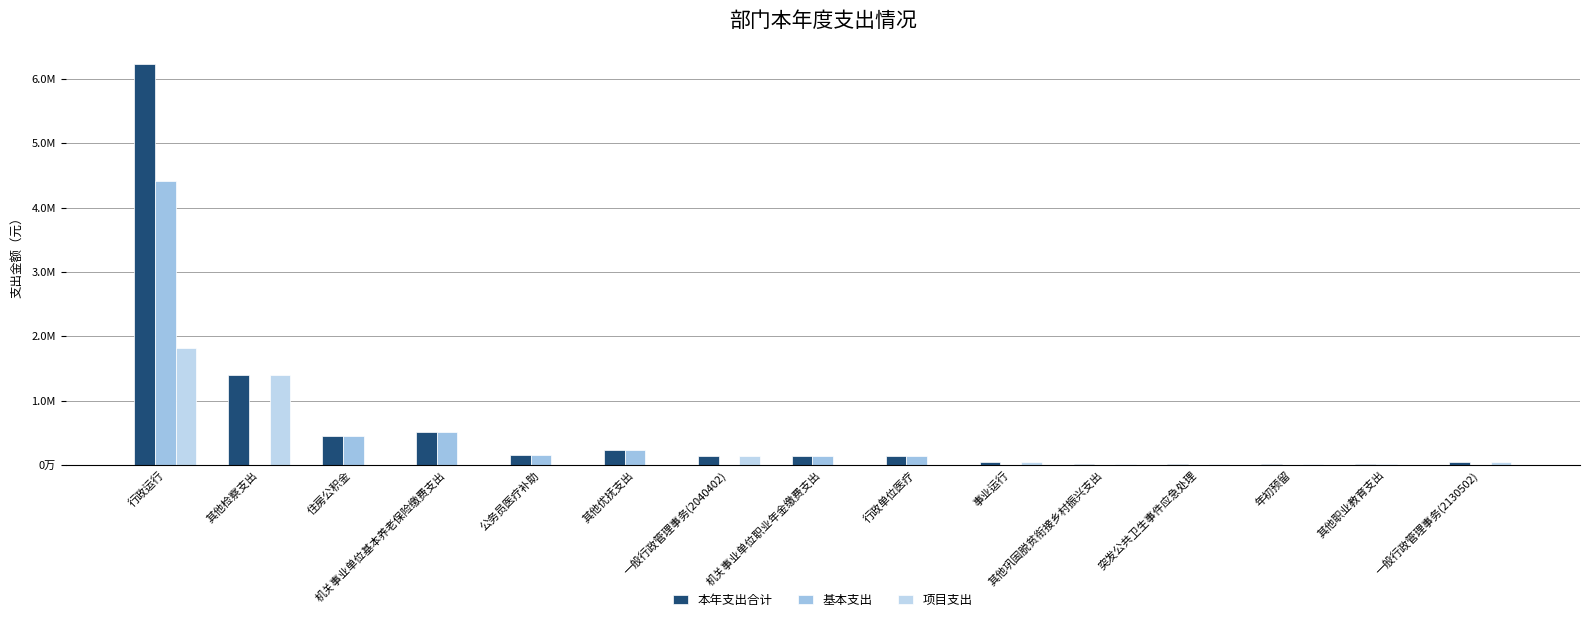

The 本年支出合计 series shows 11750.0 at 其他职业教育支出. True or false?

True